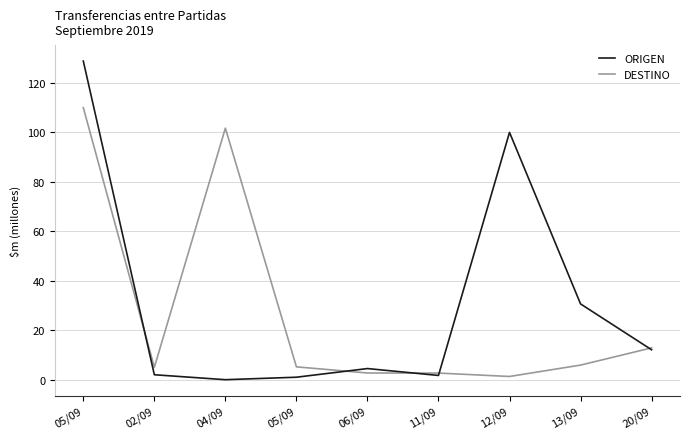

Between 12/09 and 05/09, which is larger?

12/09